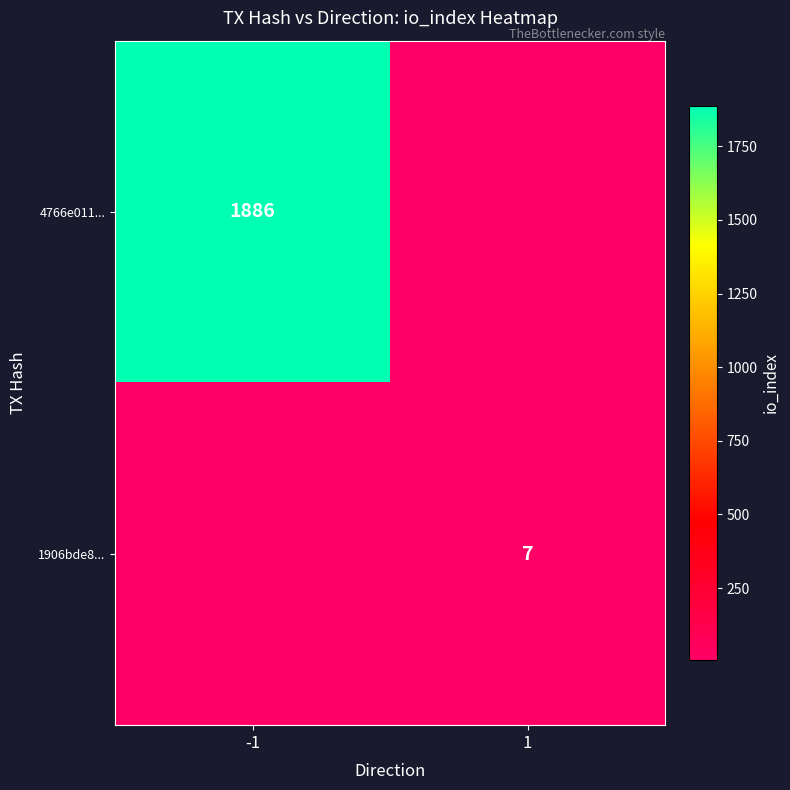

Between -1 and 1, which is larger?

-1